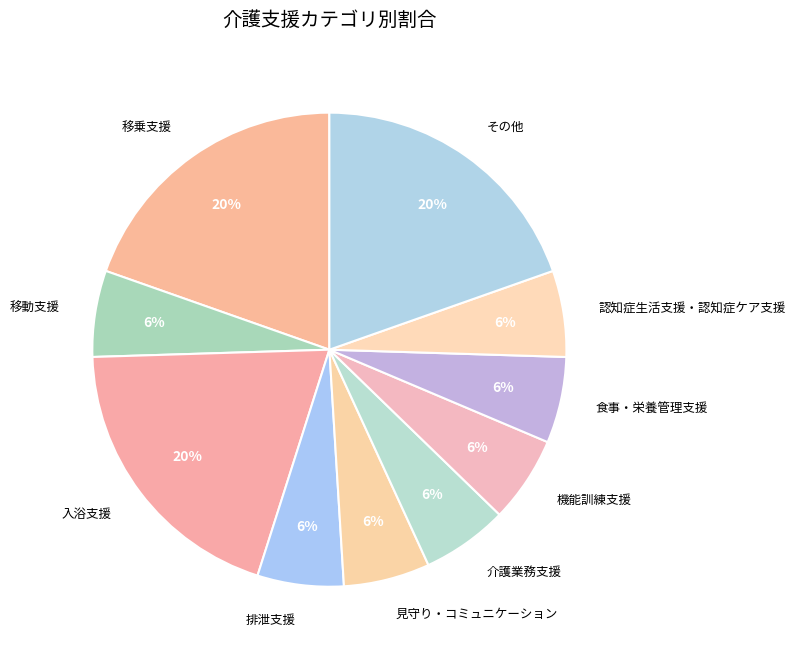

True or false: 食事・栄養管理支援 accounts for 6% of the total.

True